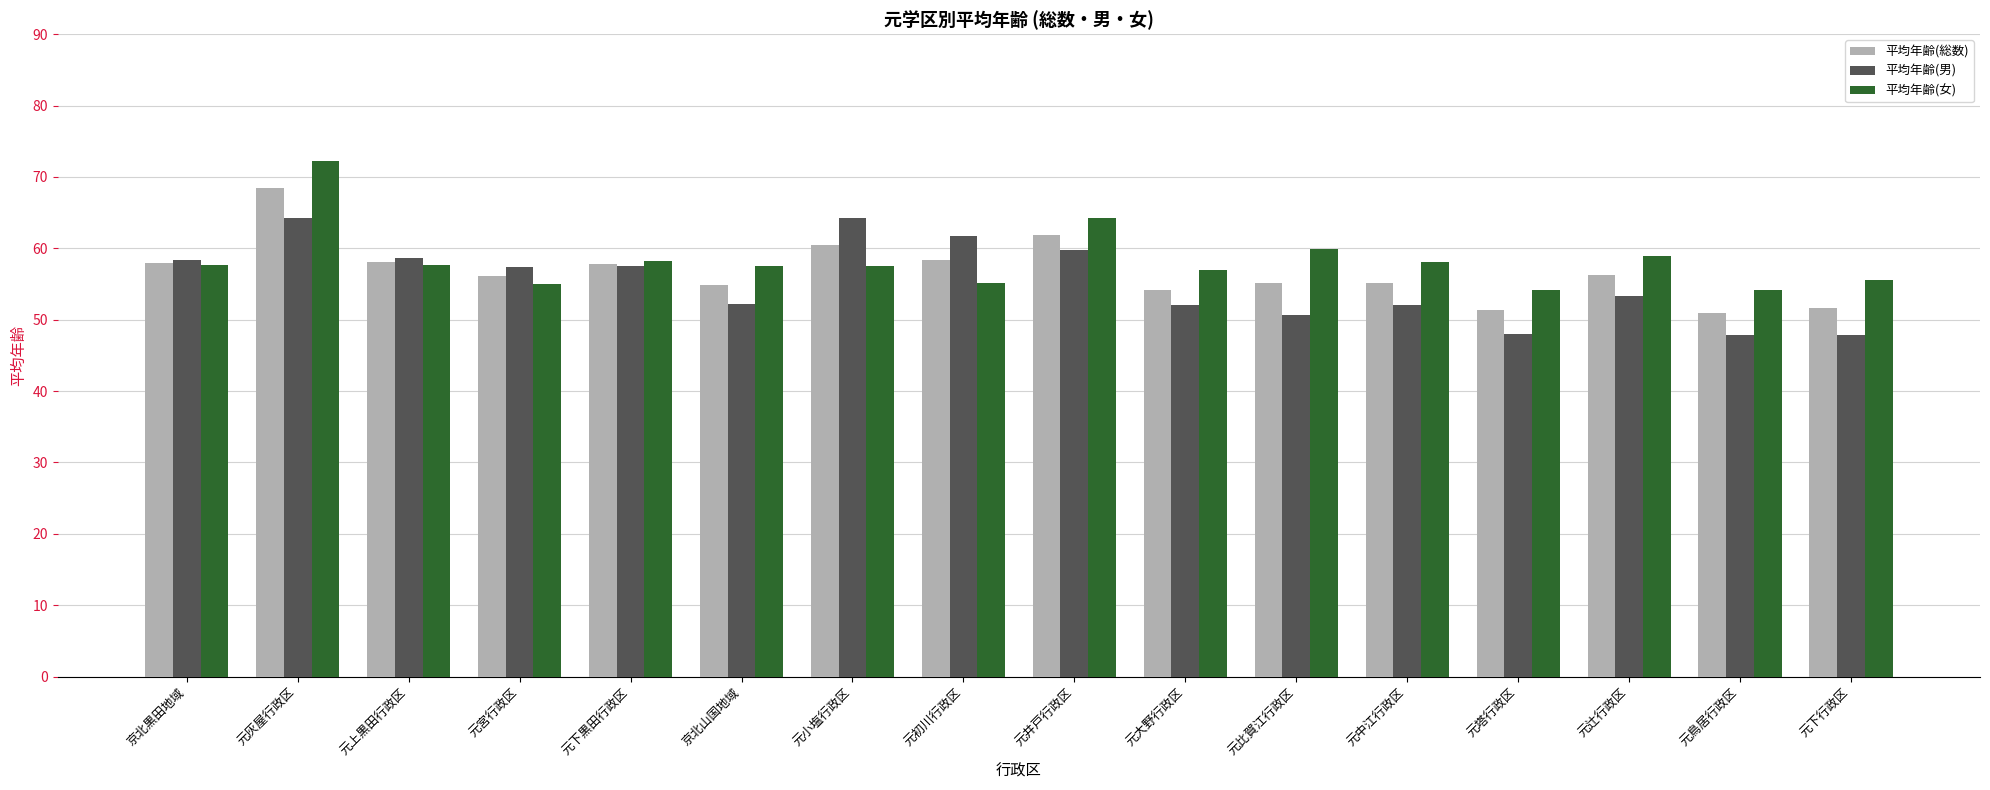

What is the minimum value for 平均年齢(男)?

47.8